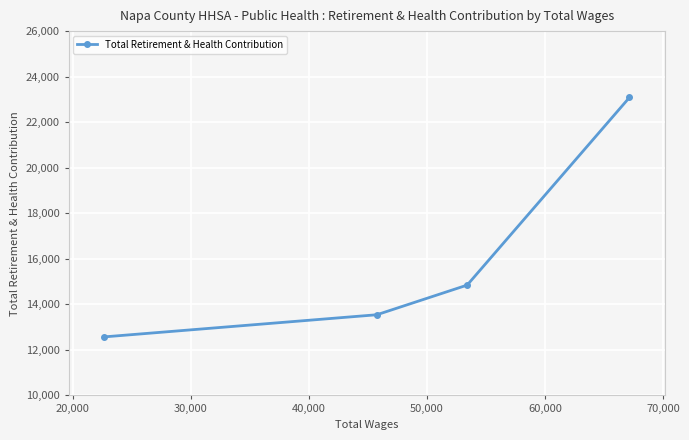

What is the value of the 2nd point from the left?

13542